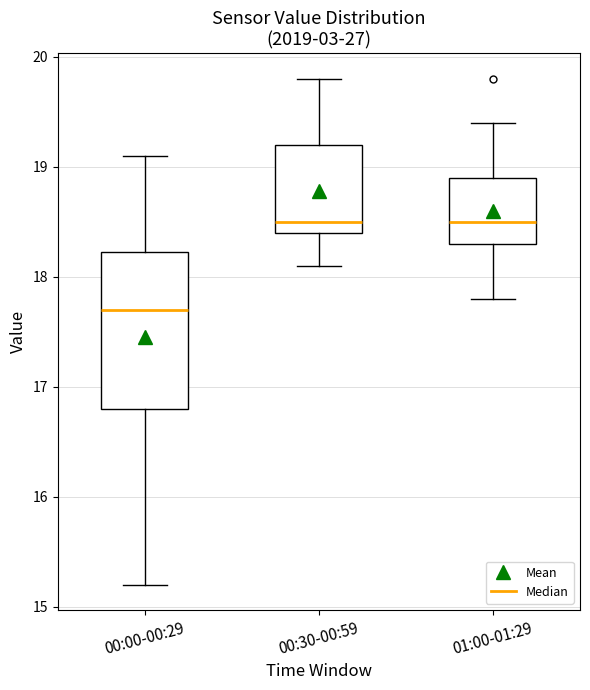

Reading left to right, transcribe this box plot: for each box, give where its median line is, the range the box spans, and where its two whiskers end, as read against the y-axis. The values are not printed on the chart, so give them approximately, as read against the axis.

00:00-00:29: median 17.7, box 16.8 to 18.2, whiskers 15.2 to 19.1
00:30-00:59: median 18.5, box 18.4 to 19.2, whiskers 18.1 to 19.8
01:00-01:29: median 18.5, box 18.3 to 18.9, whiskers 17.8 to 19.4